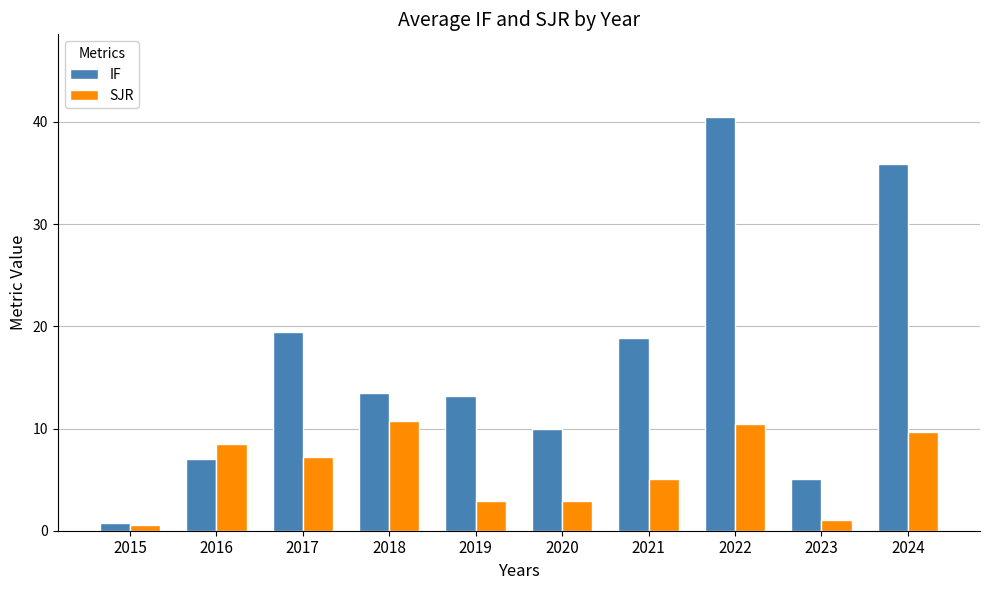

Which series has the largest range (max minus min)?

IF